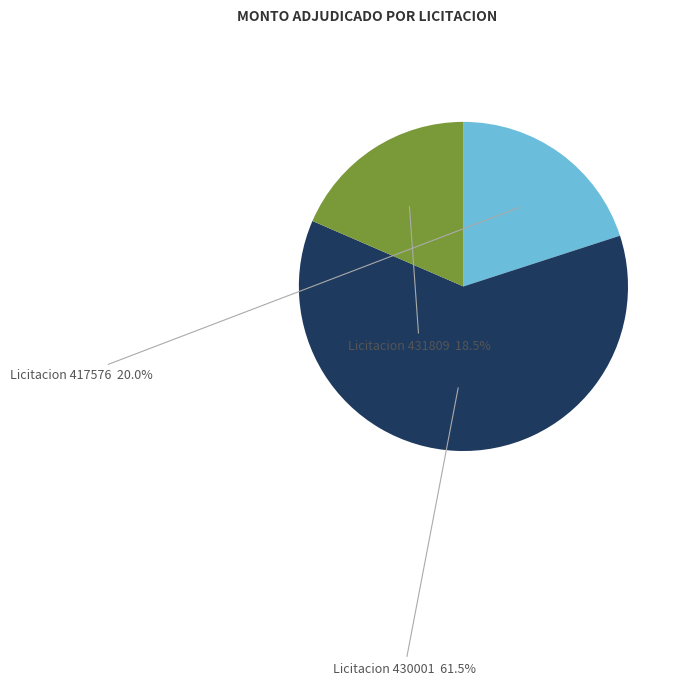

Is Licitacion 430001 the majority of the pie?

Yes